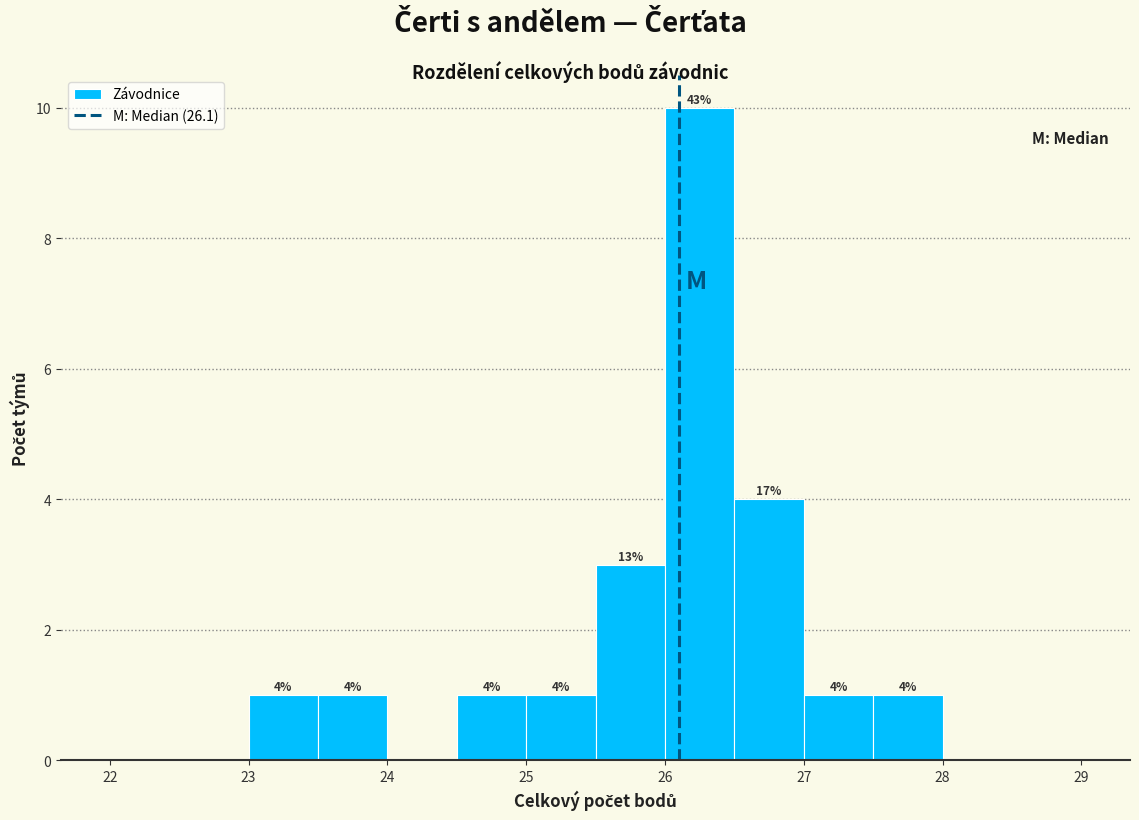

Over which range of the x-axis is the bar tallest?

26.0 to 26.5